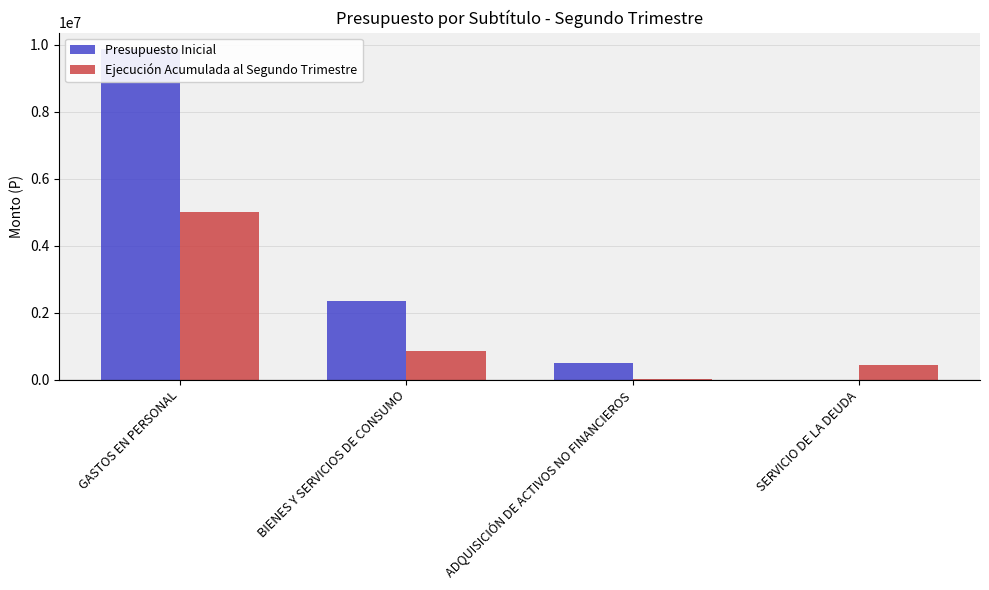

Where does the Ejecución Acumulada al Segundo Trimestre series first go above 852447?

GASTOS EN PERSONAL